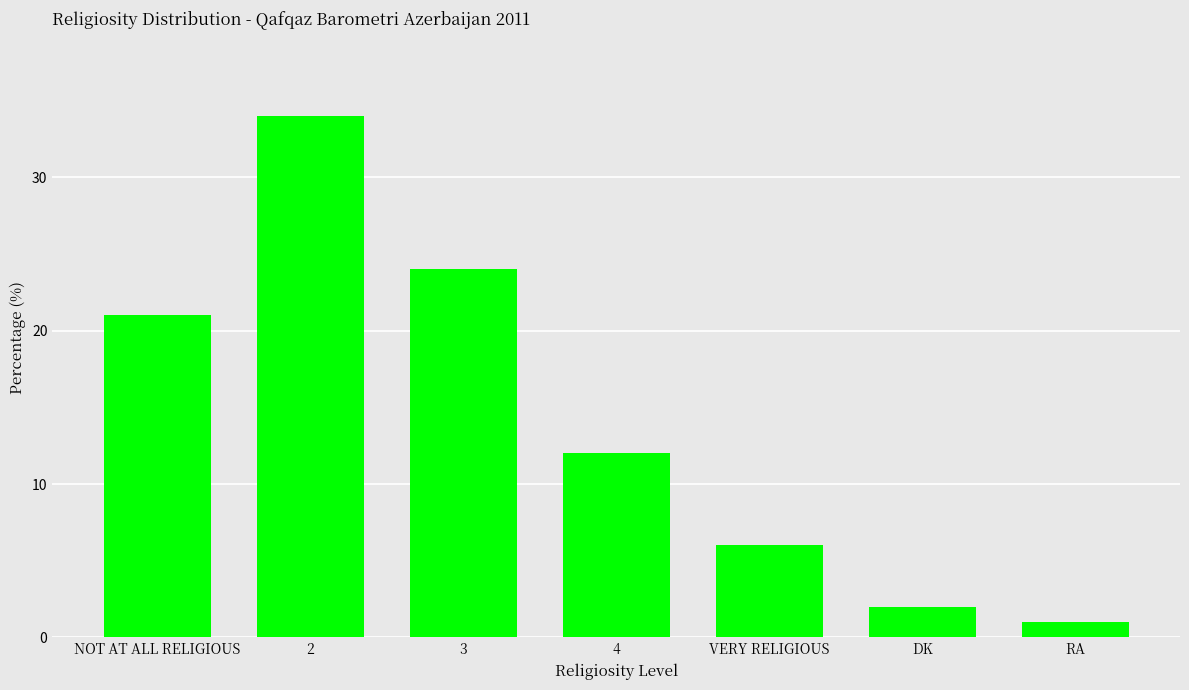

Where is the data nearest to the value 17?

NOT AT ALL RELIGIOUS